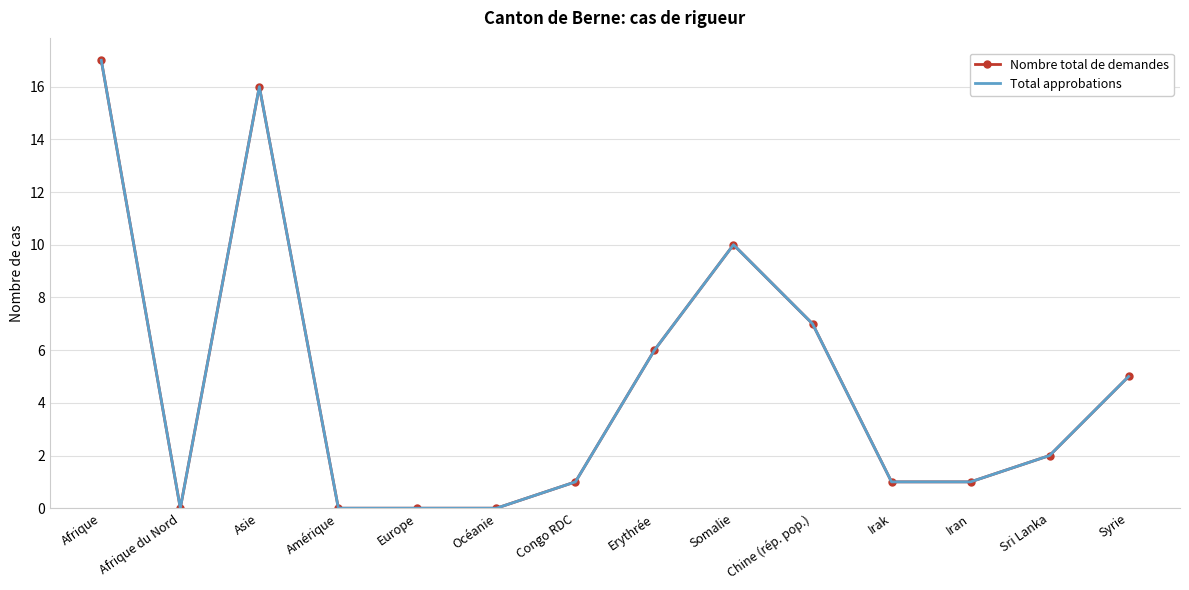

Which series has the largest range (max minus min)?

Nombre total de demandes